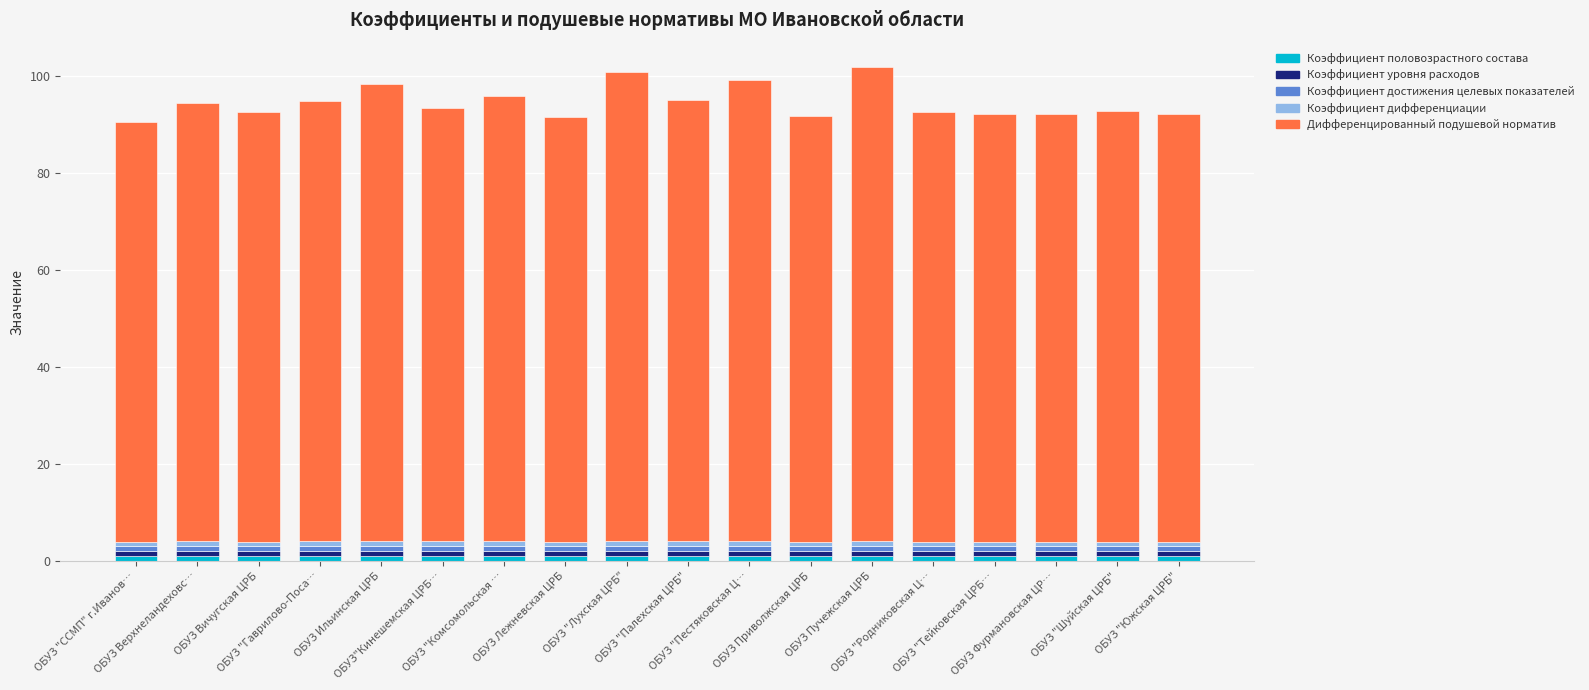

Does the chart contain any negative values?

No